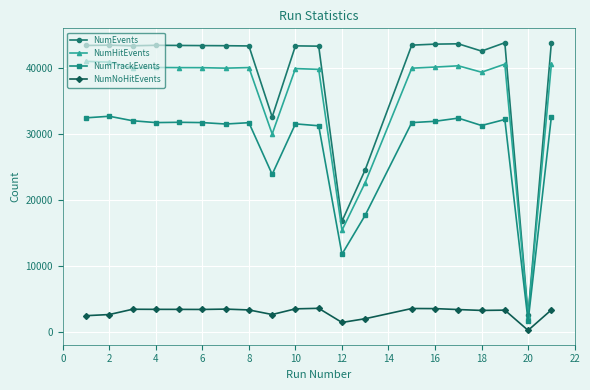

At how many categories does at least one series exceed 22731?

18